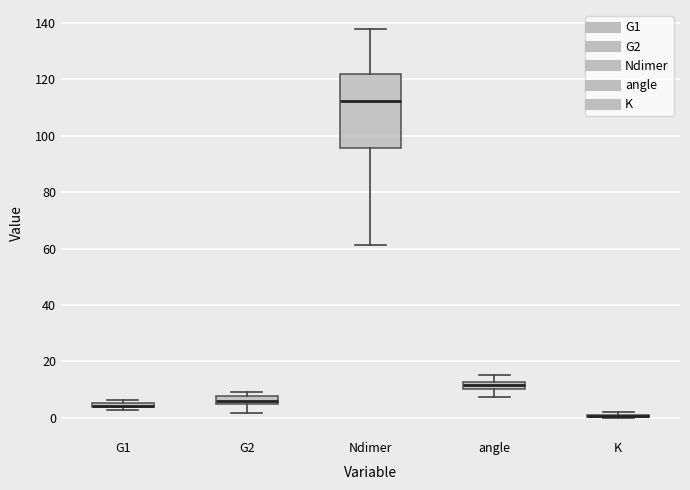

Which box is the tallest, from its lower edge to its upper edge?

Ndimer